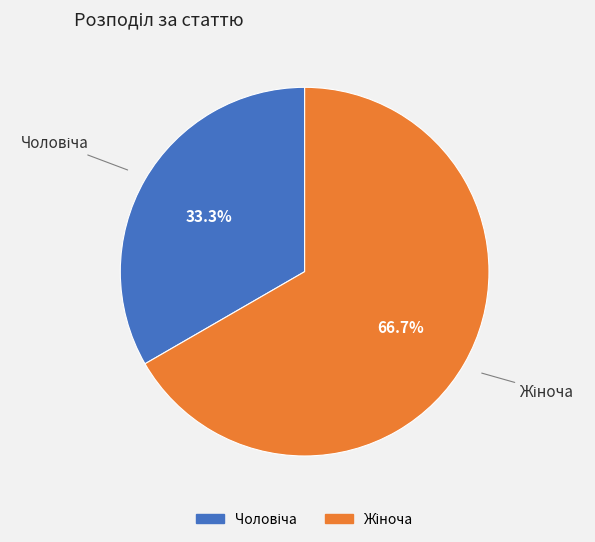

Is there any slice that represents more than half of the pie?

Yes